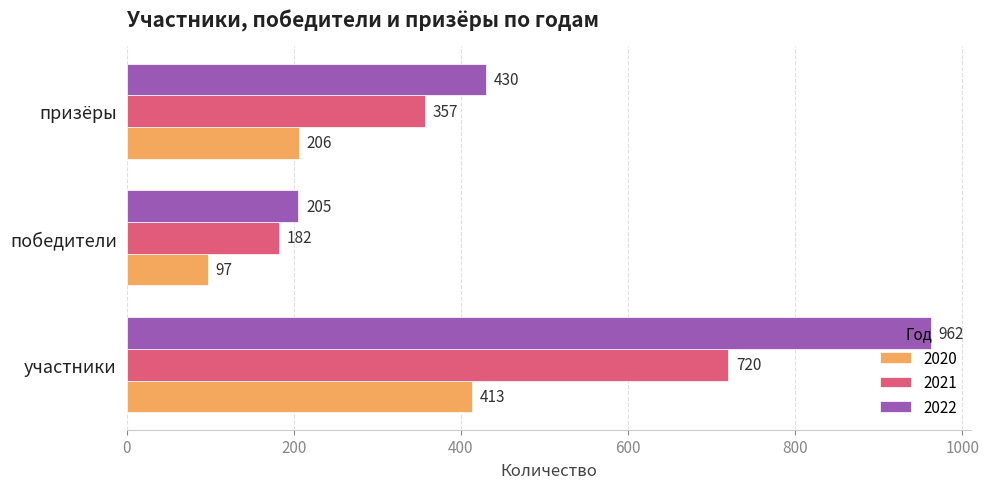

List the series in order of their overall mean, highest first.

2022, 2021, 2020